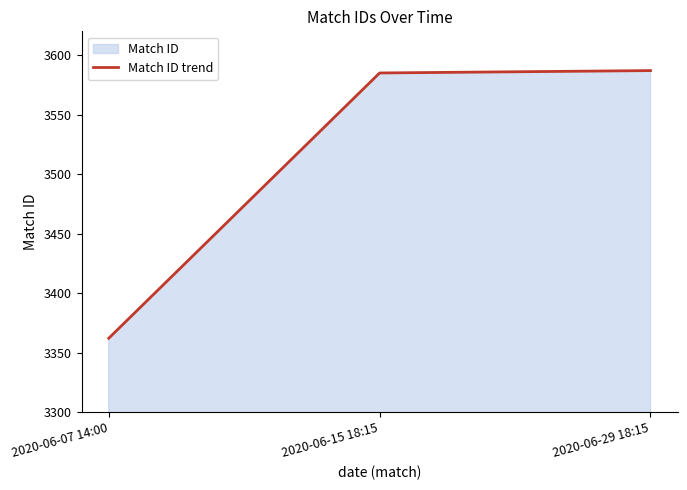

What position from the left is 2020-06-07 14:00?

1